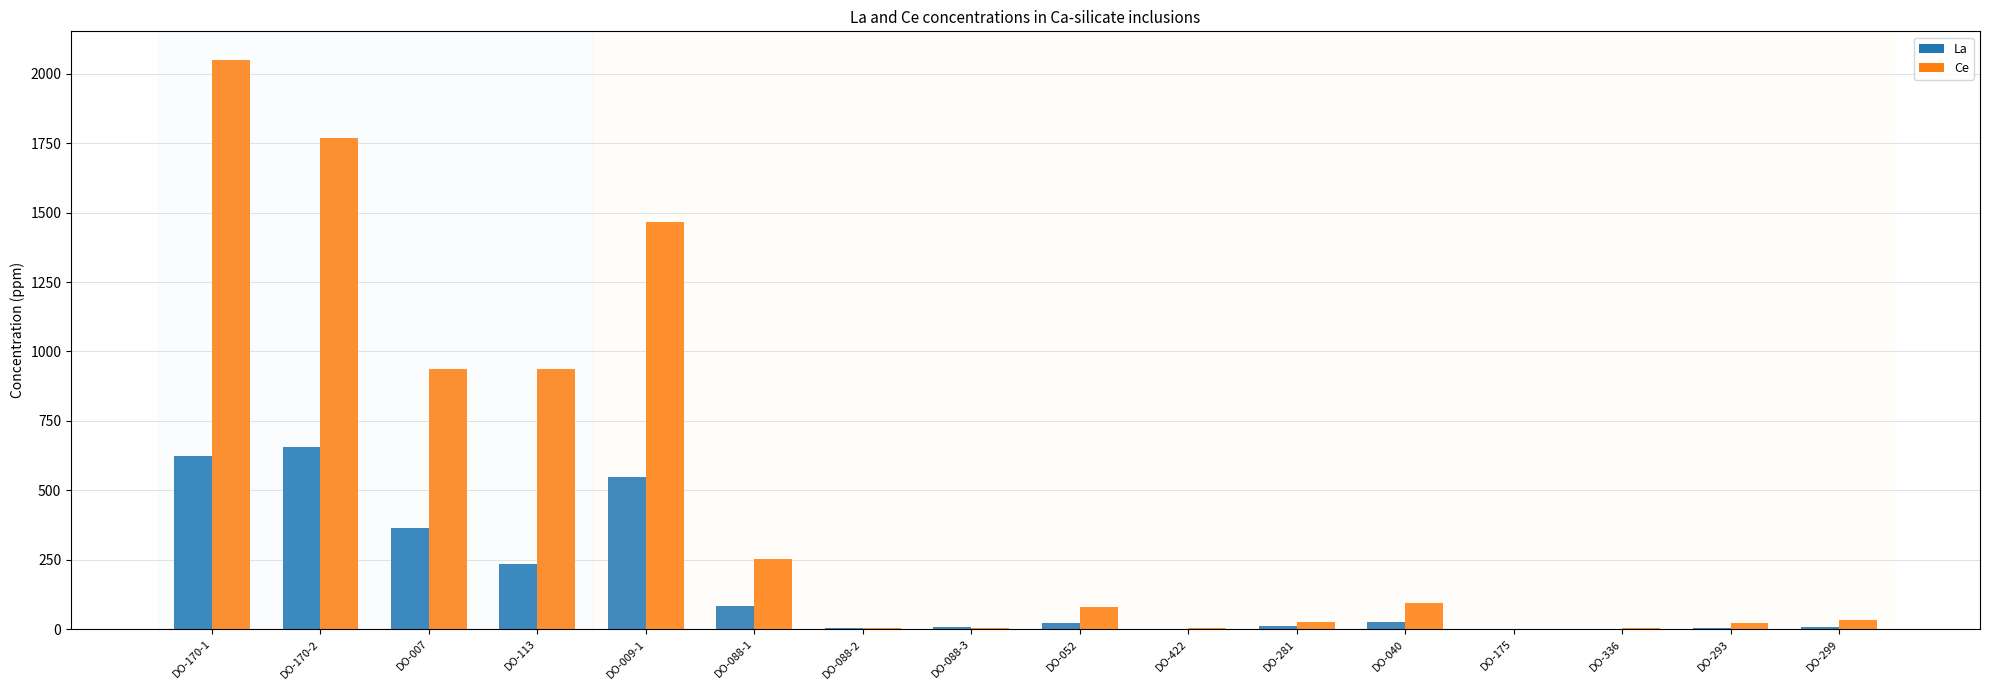

How many groups of bars are there?

16